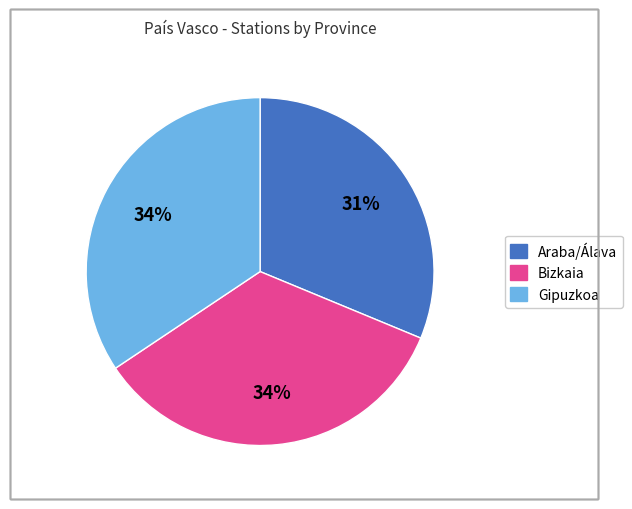

Do Gipuzkoa and Araba/Álava together represent more than half of the pie?

Yes